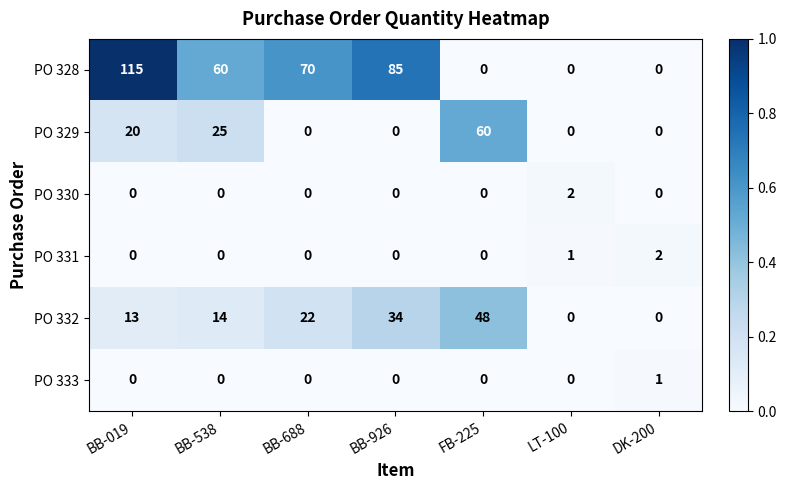

Which series has the widest spread of values?

PO 328